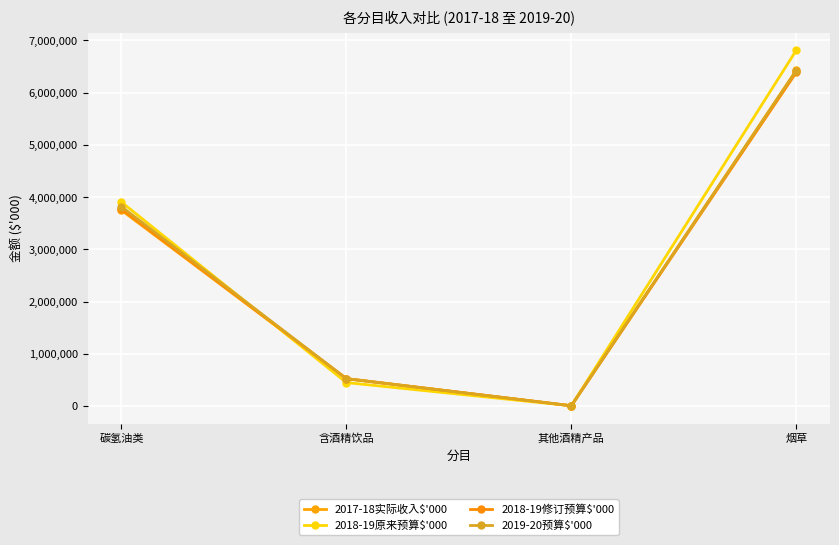

Where is the first local minimum for 2017-18实际收入$'000?

其他酒精产品